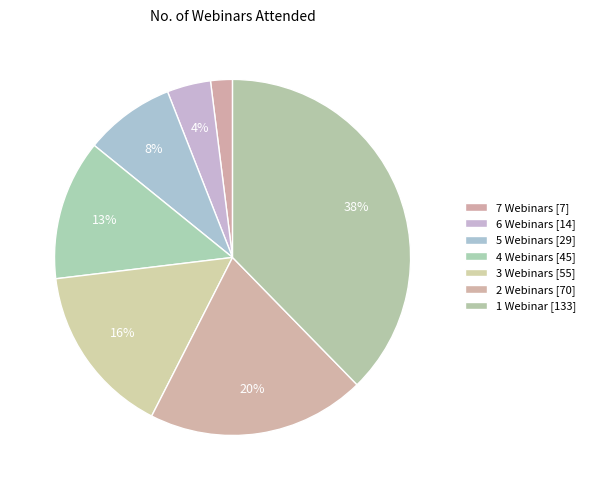

What percentage is the 2 Webinars slice, to the nearest percent?

20%